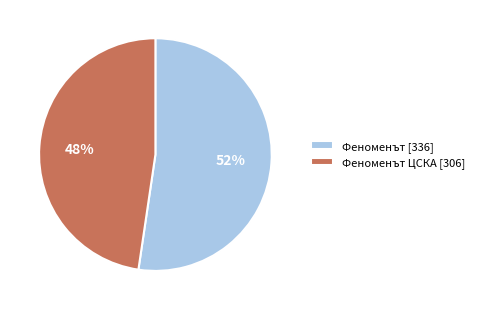

Is there a majority slice in this chart?

Yes